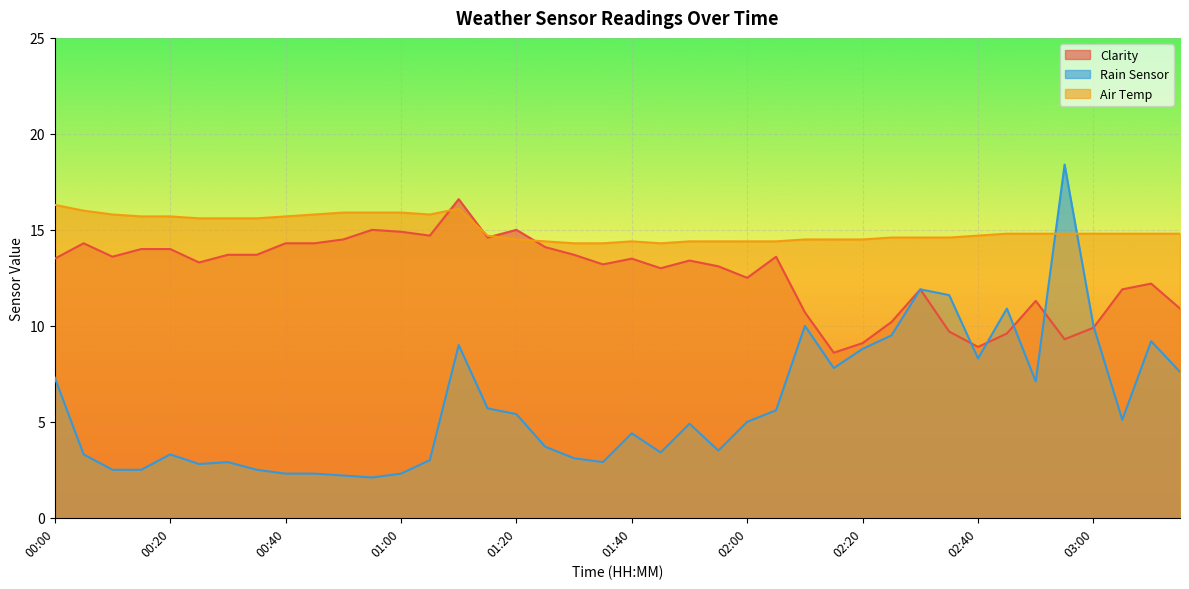

Between 01:25 and 02:55, which is larger?

01:25